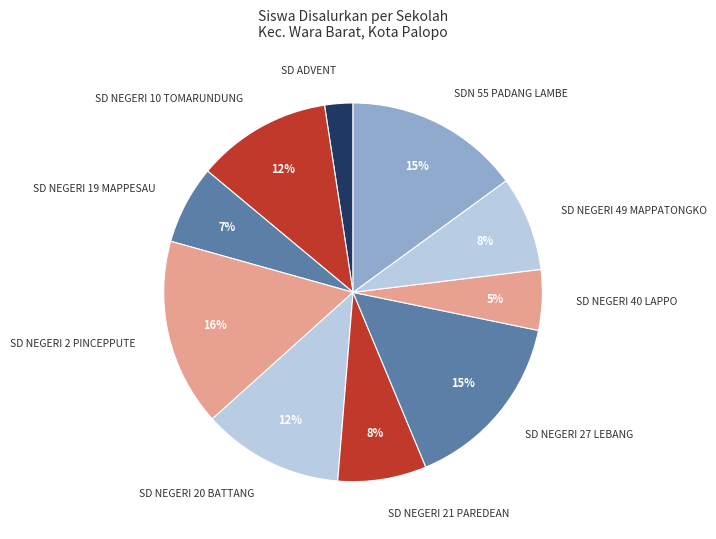

Which has a higher value, SD NEGERI 27 LEBANG or SD NEGERI 19 MAPPESAU?

SD NEGERI 27 LEBANG